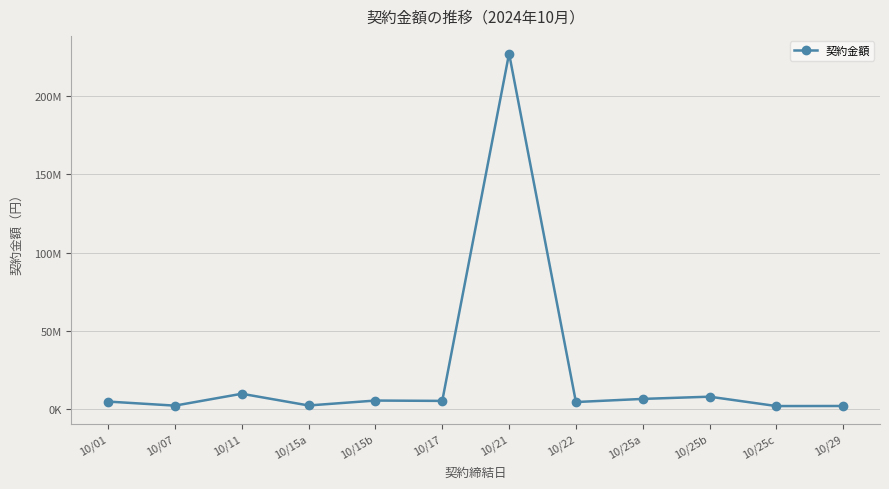

Reading left to right, extract all data points from this chart.

4851000	2254692	9845000	2359500	5500000	5280000	227150000	4550040	6549783	7971042	1980000	2027665